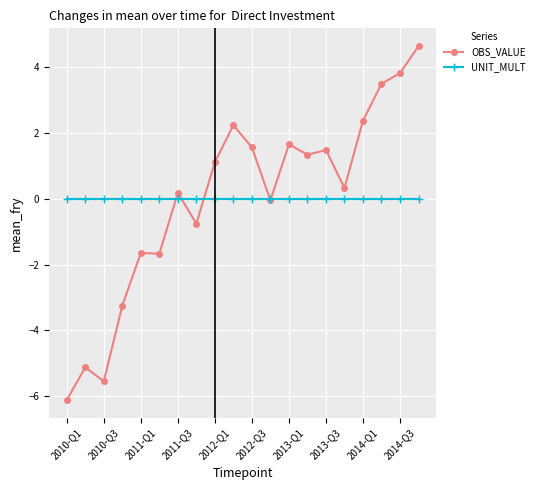

What is the maximum value shown in the chart?

4.6